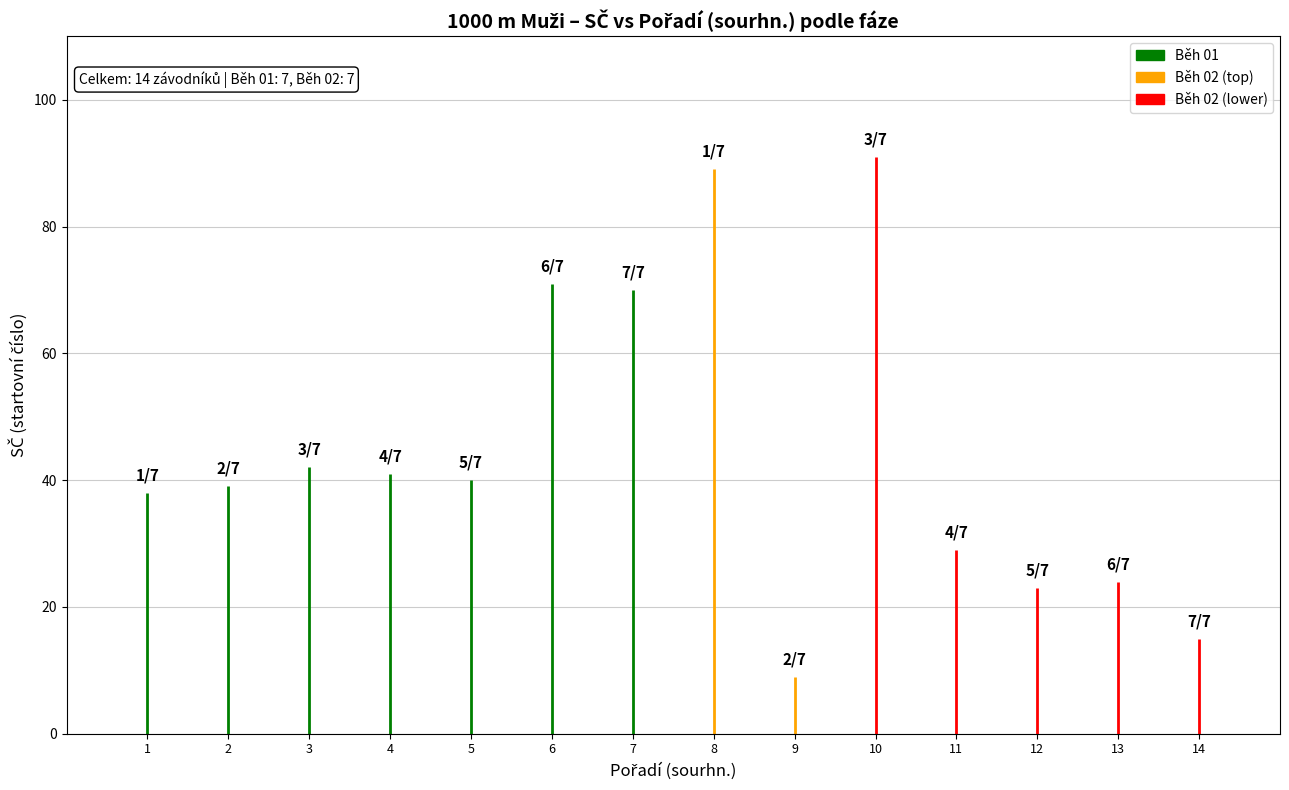

What is the difference between the maximum and minimum values in the SČ series?

82